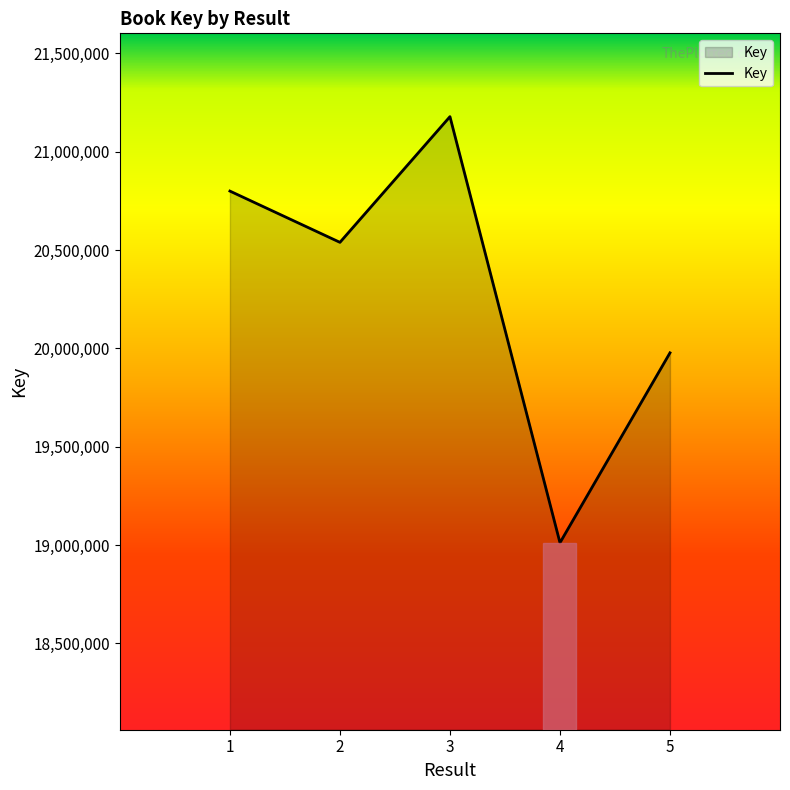

Which has a higher value, 5 or 4?

5